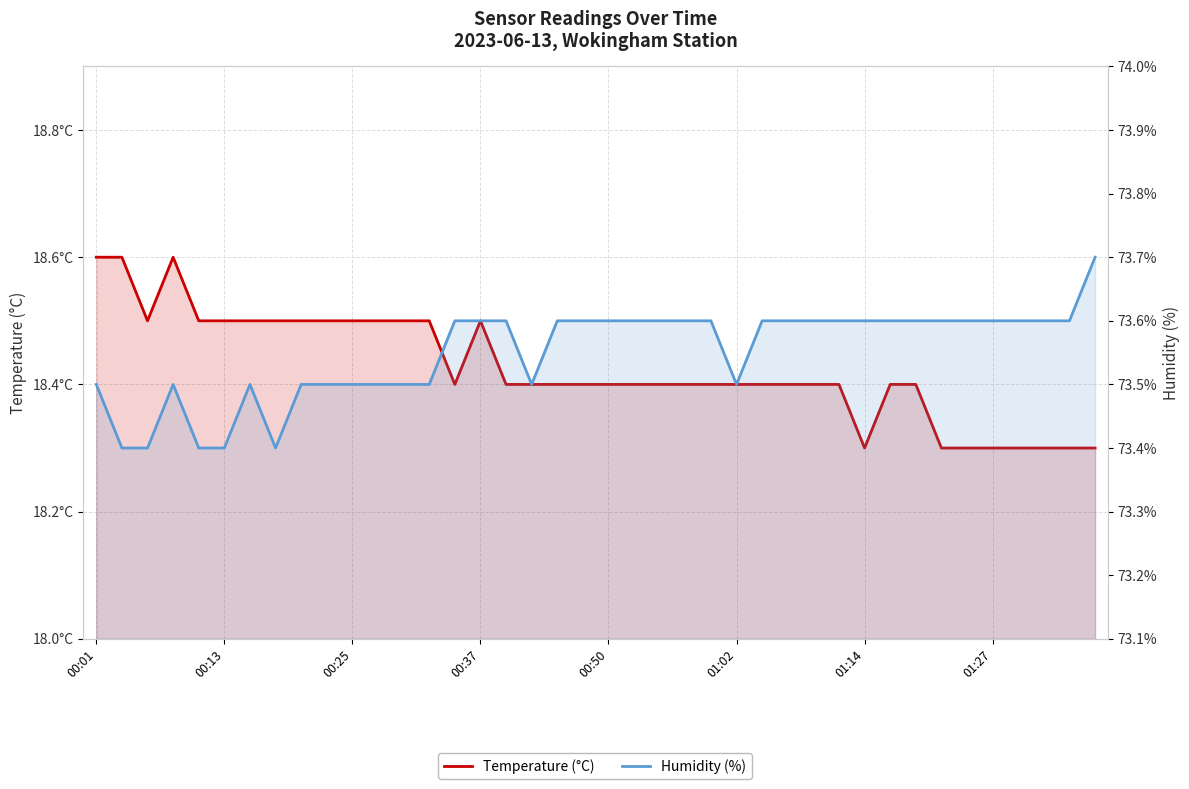

True or false: Temperature (°C) has a value of 18.3 at 33.

True